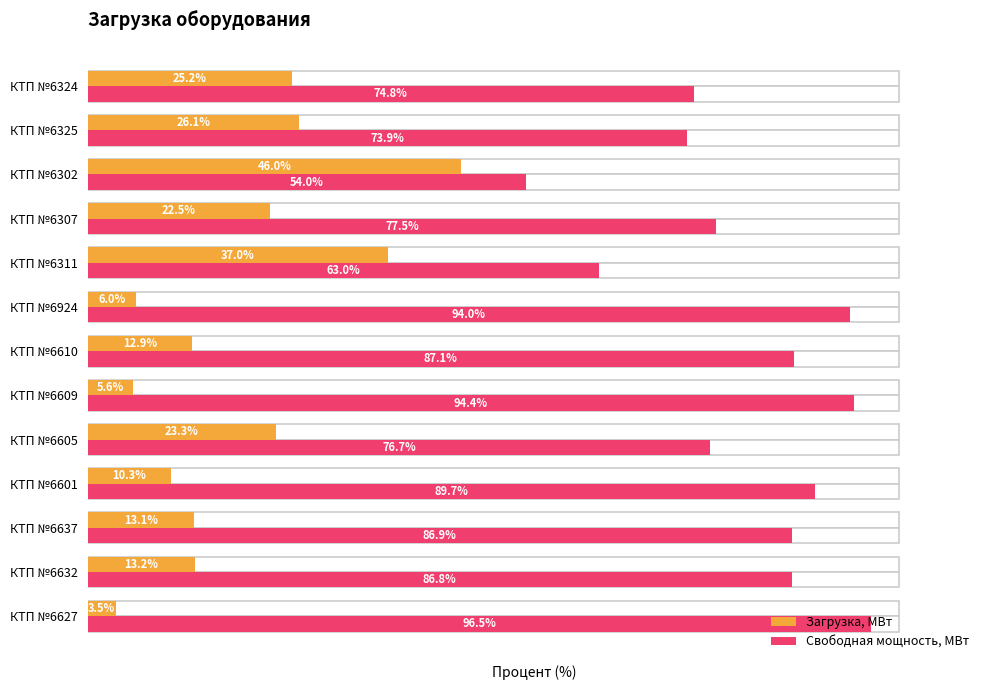

What is the value of the Свободная мощность, МВт bar at the 4th from the left?

89.7